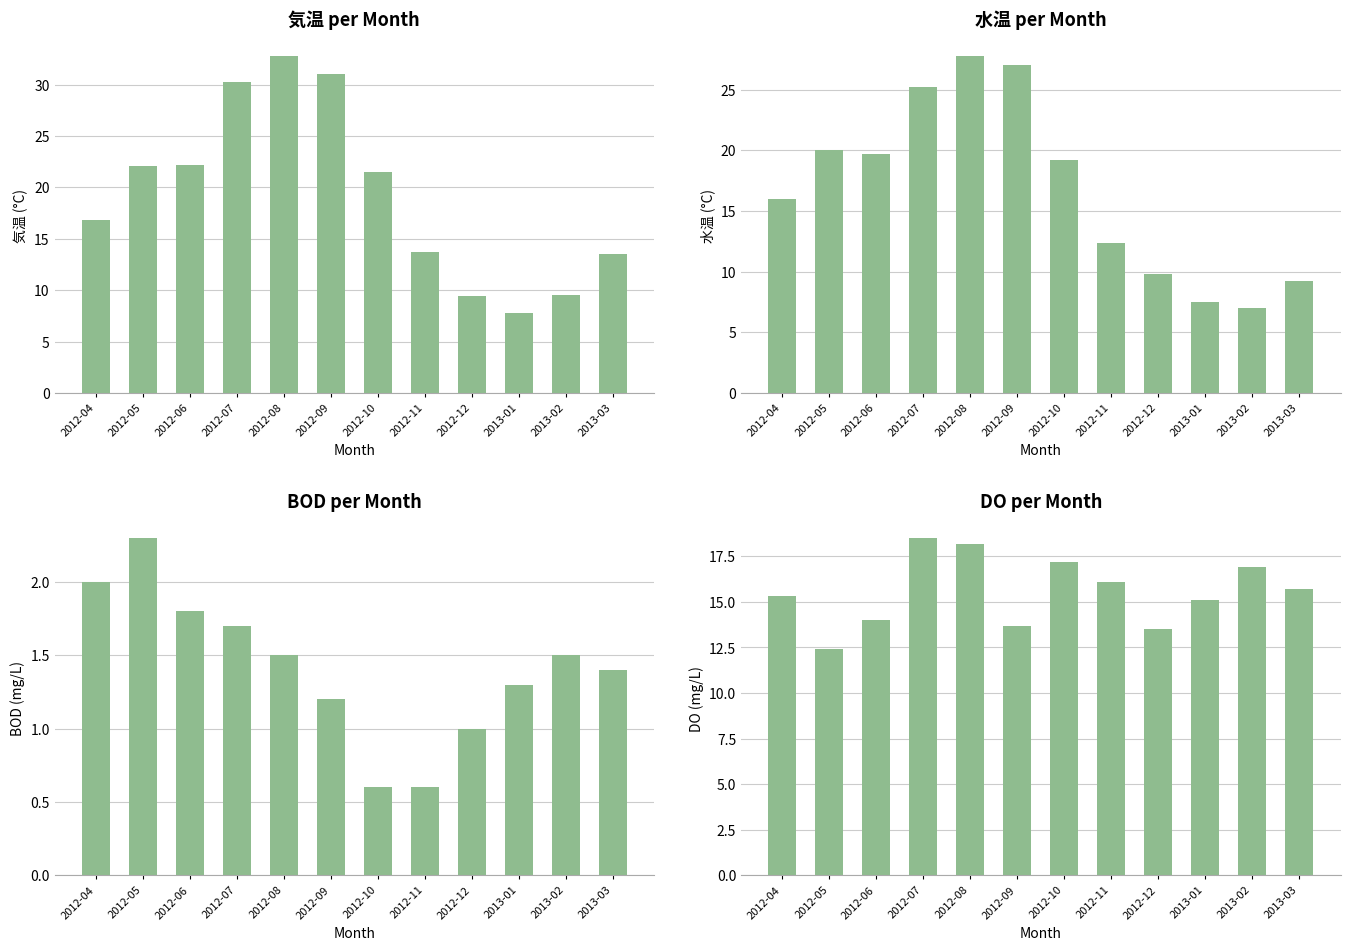

What is the label of the 11th bar from the right?

2012-05